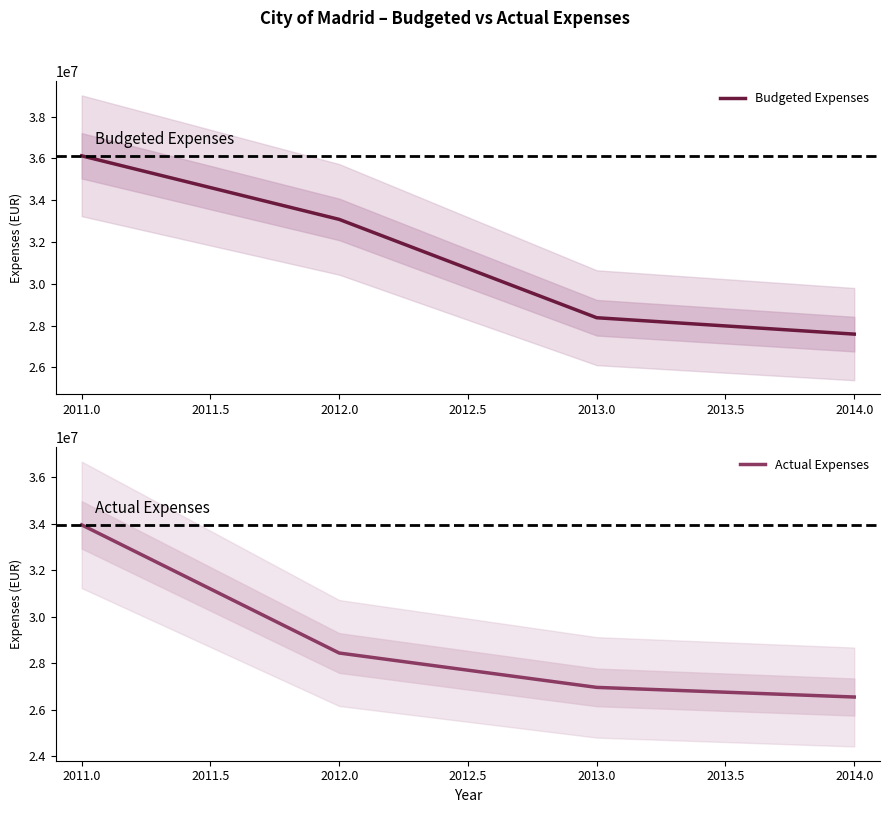

List the series in order of their peak value, lowest first.

Actual Expenses, Budgeted Expenses